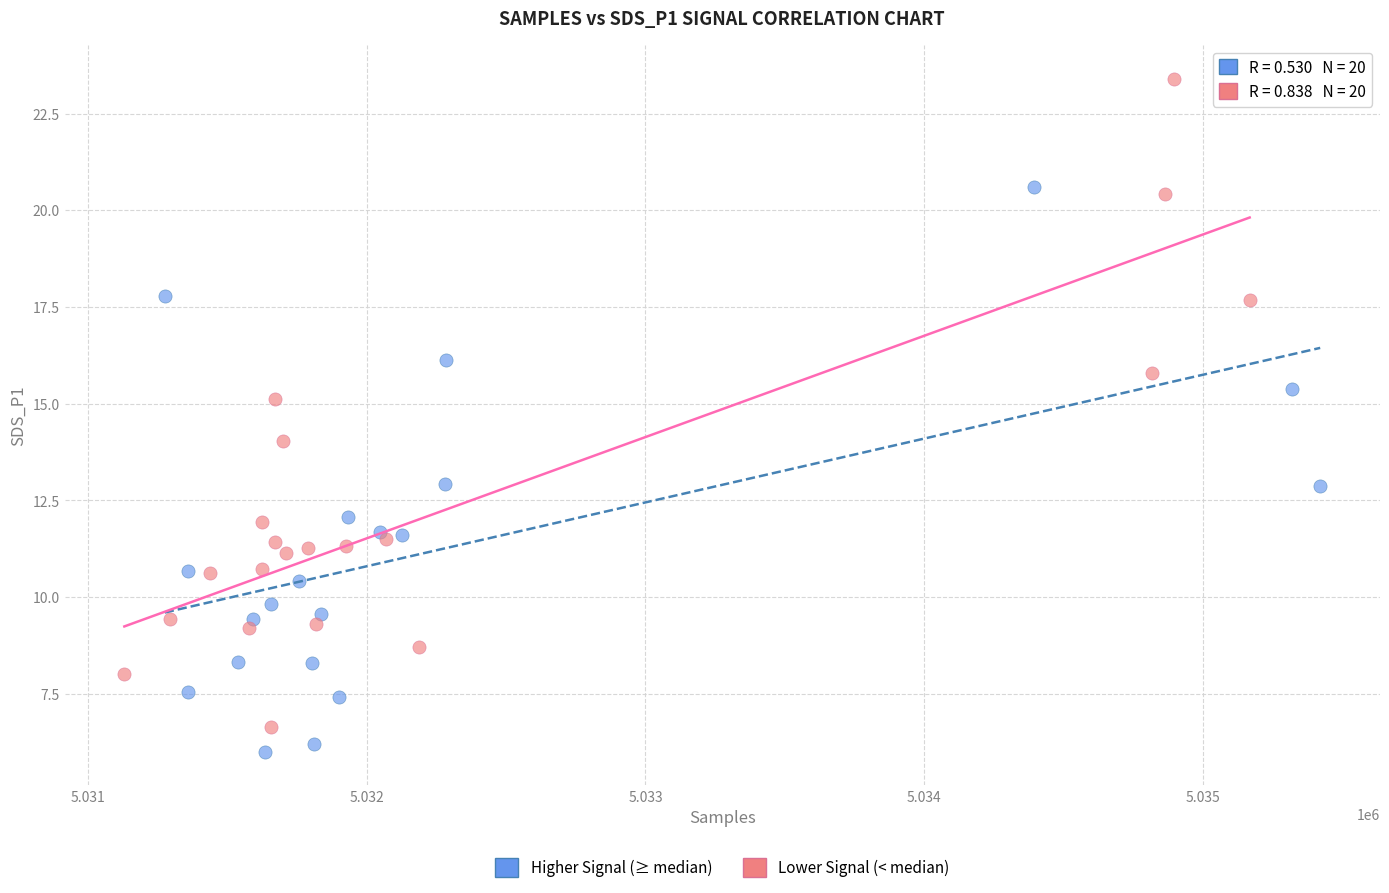

What are all the series names shown in the legend?

Higher Signal (≥ median), Lower Signal (< median)